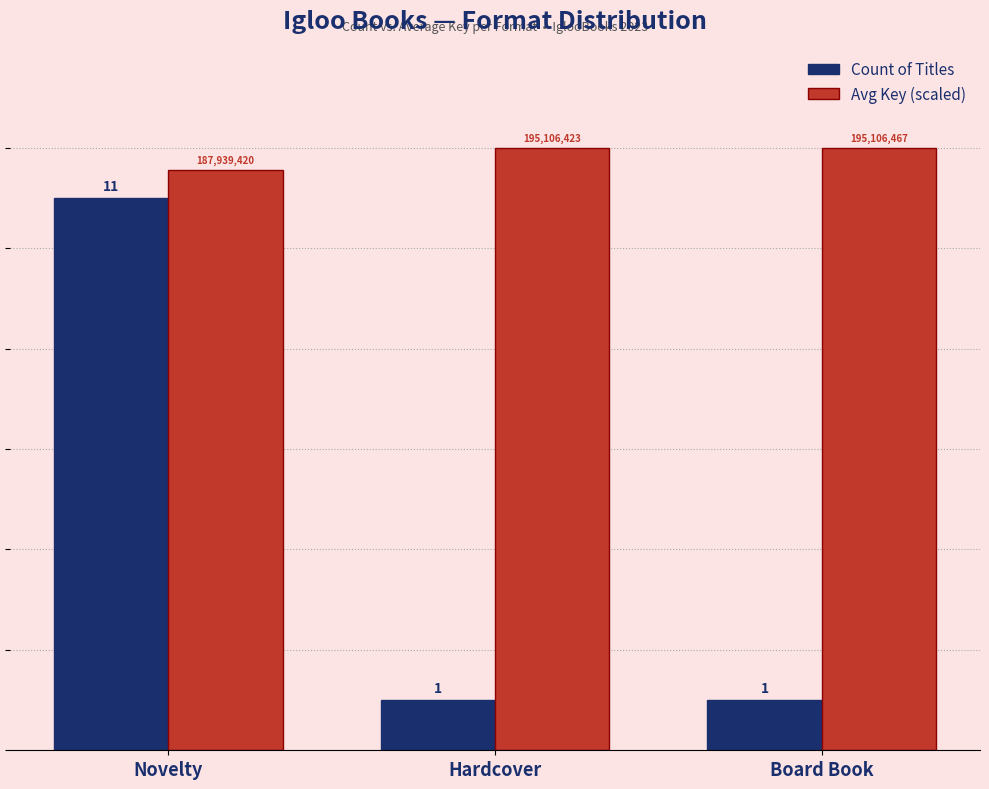

Does the chart contain any negative values?

No